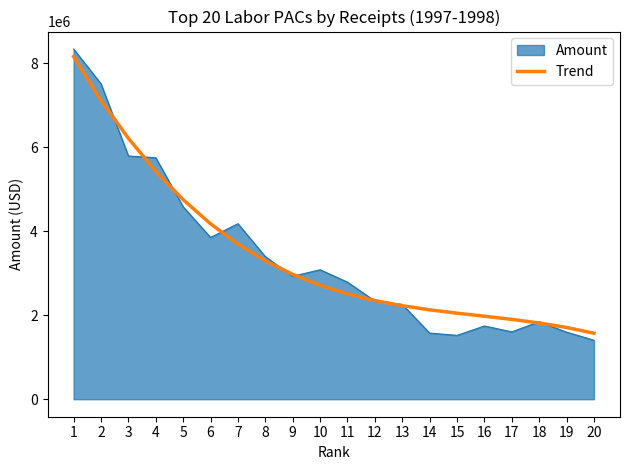

Rank the series at 15 from highest to lowest value.

Trend, Amount